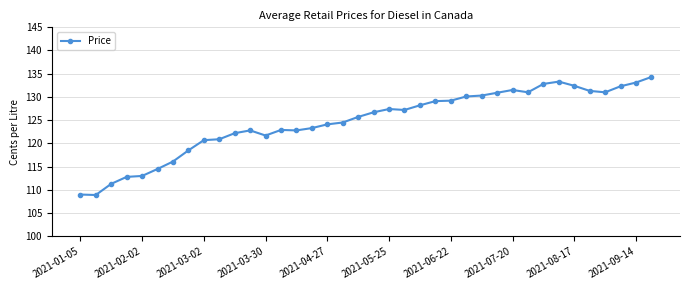

What is the value of the 32nd point from the left?

133.3